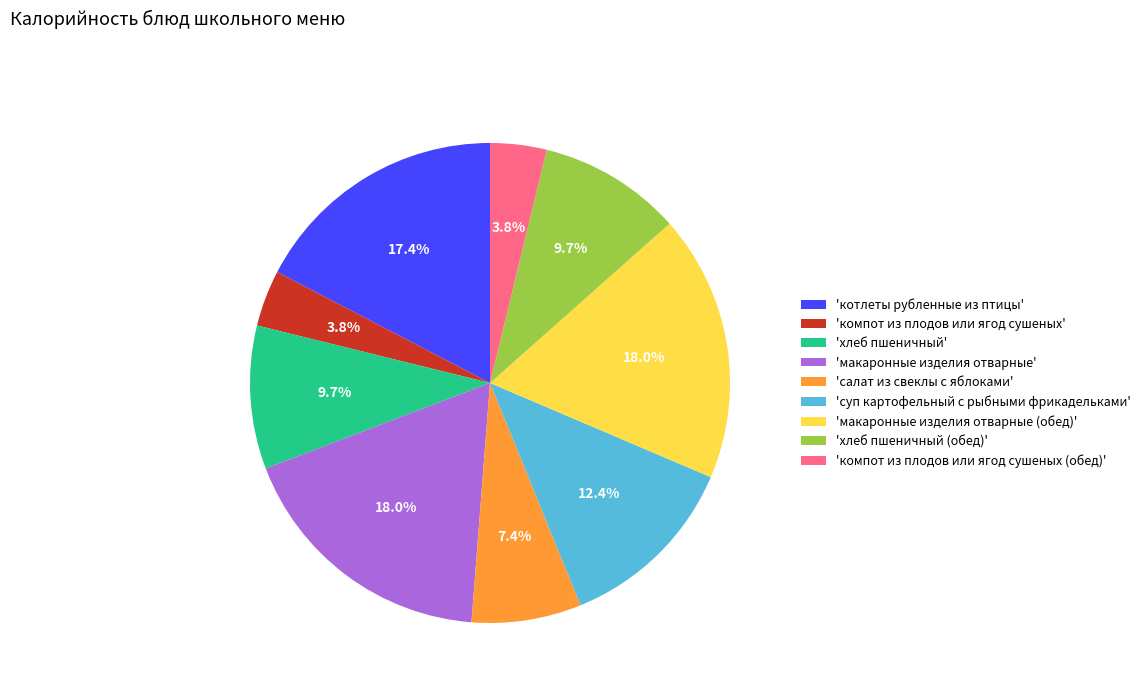

Count the number of slices in the pie.

9